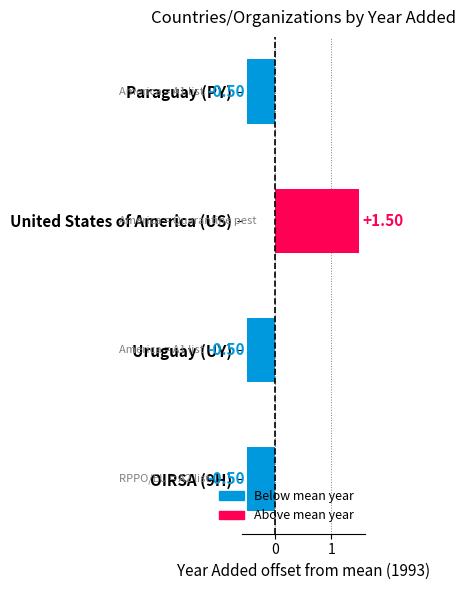

At which category does the chart reach its peak across all series?

United States of America (US)